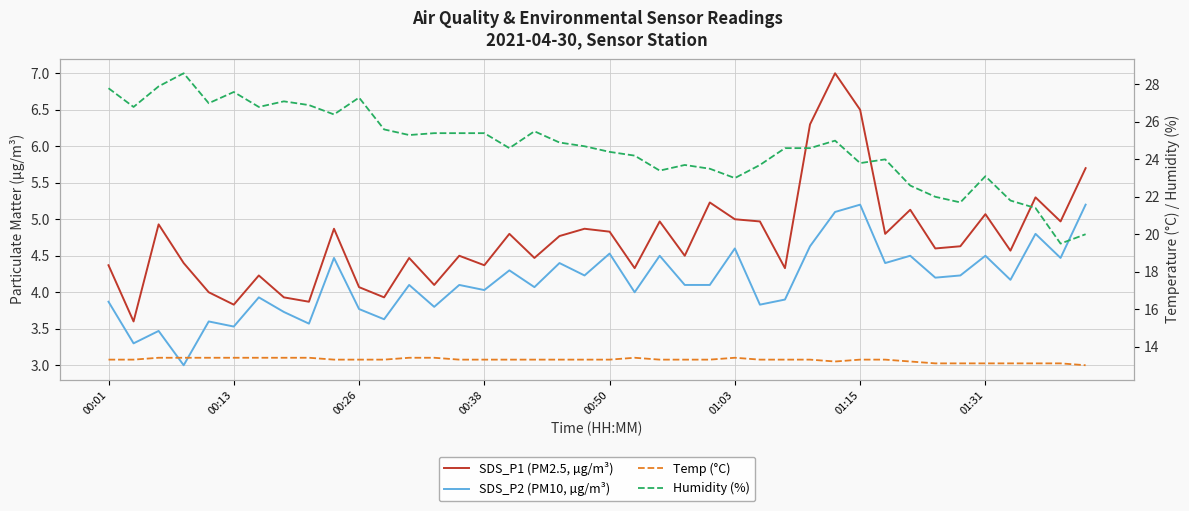

What is the difference between the second highest and minimum values in the SDS_P1 (PM2.5, µg/m³) series?

2.9